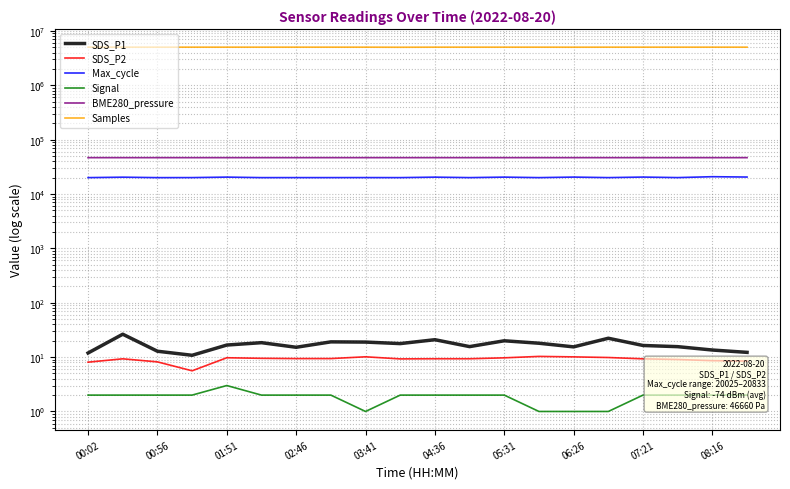

Does the chart have visible grid lines?

Yes